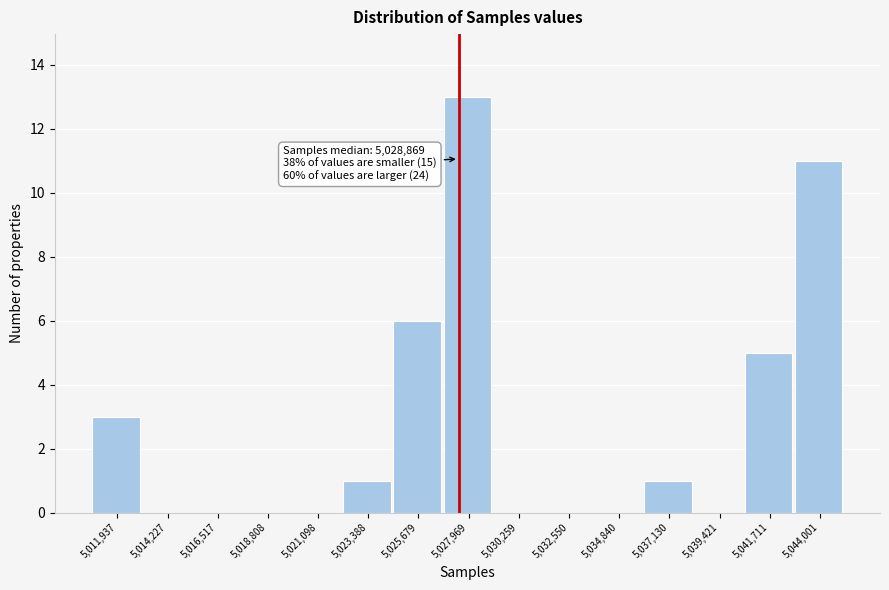

Reading left to right, list all the values displayed in this chart.

5,011,937=3	5,014,227=0	5,016,517=0	5,018,808=0	5,021,098=0	5,023,388=1	5,025,679=6	5,027,969=13	5,030,259=0	5,032,550=0	5,034,840=0	5,037,130=1	5,039,421=0	5,041,711=5	5,044,001=11